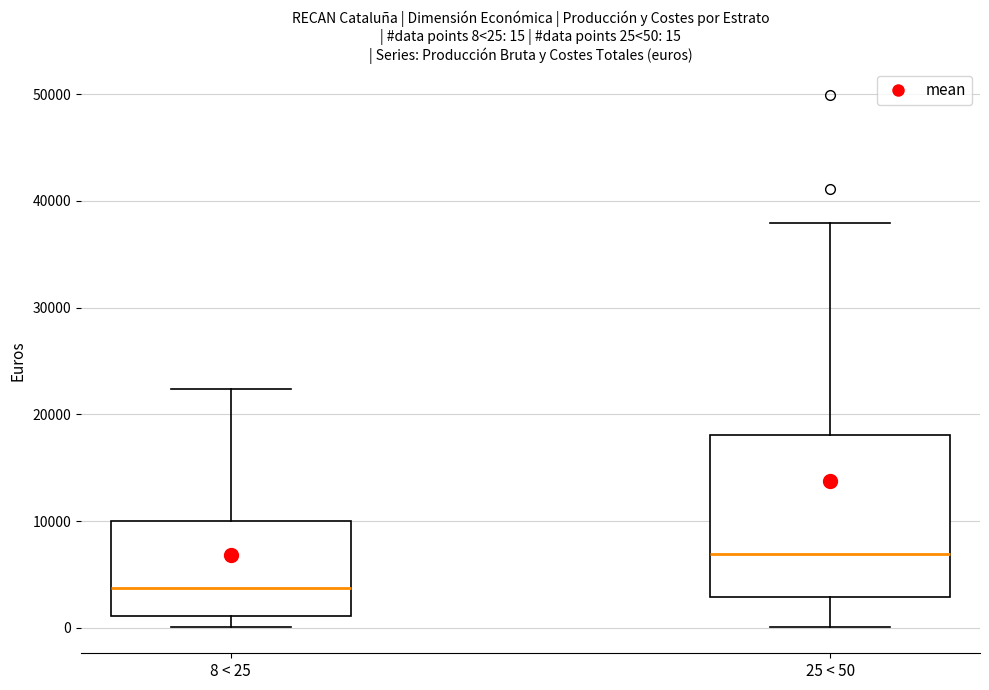

Which box has the highest median line?

25 < 50